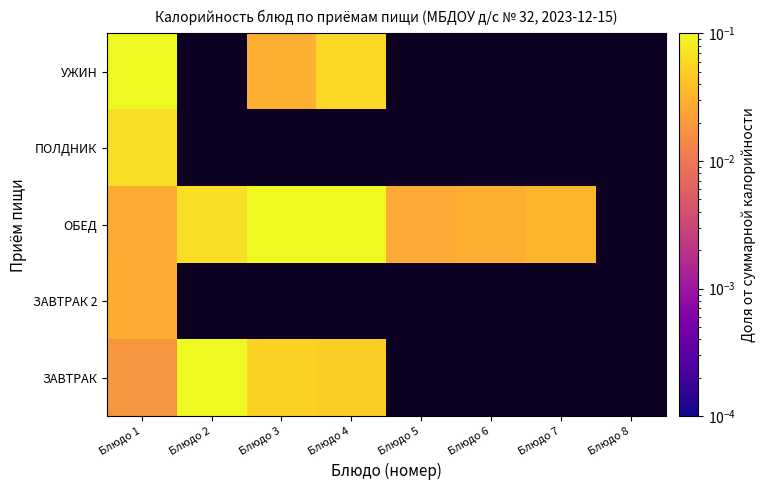

Count the ОБЕД values in the range 0 to 1.

7